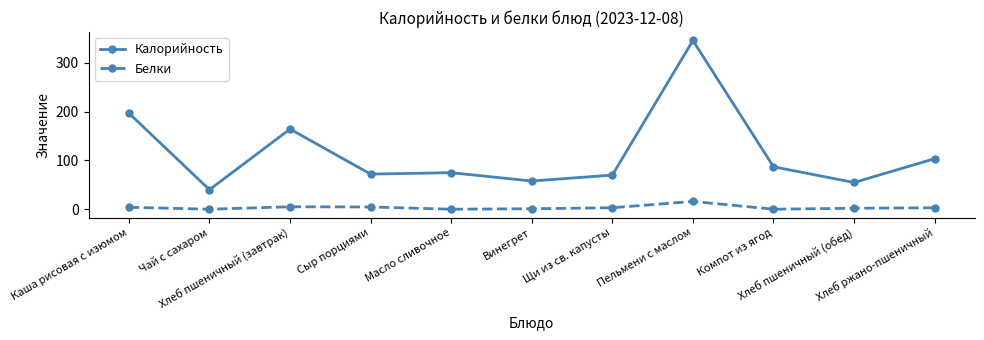

What is the difference between the Белки values at Каша рисовая с изюмом and Пельмени с маслом?

12.0